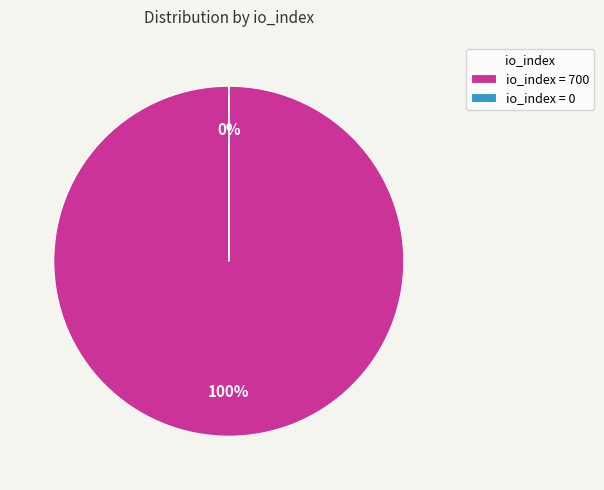

To the nearest percent, what is the difference between the io_index=0 (direction=1) and io_index=700 (direction=-1) slice percentages?

100%